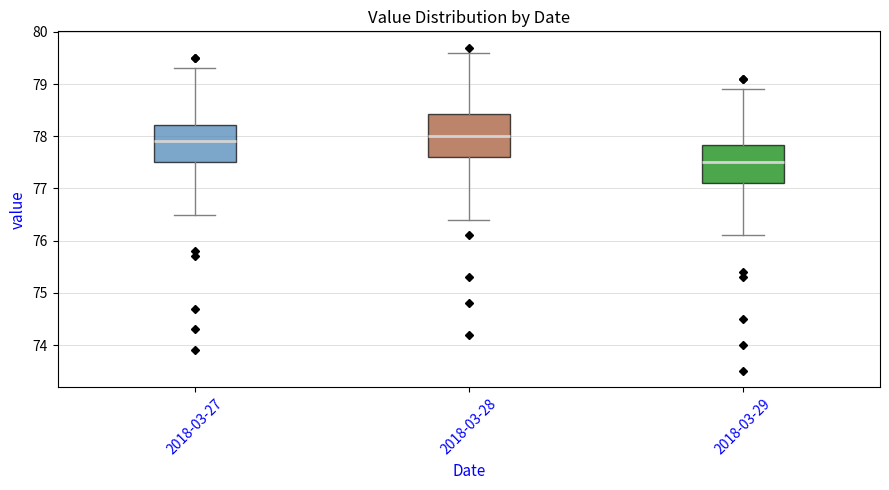

Where is the lower edge of the box for 2018-03-29 on the y-axis? The values are not printed on the chart, so give them approximately, as read against the axis.

77.1